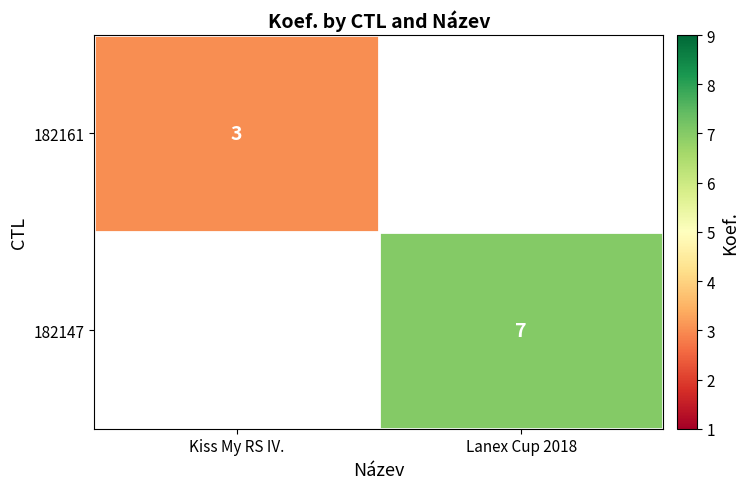

True or false: 182161 has a value of 5 at Kiss My RS IV..

False